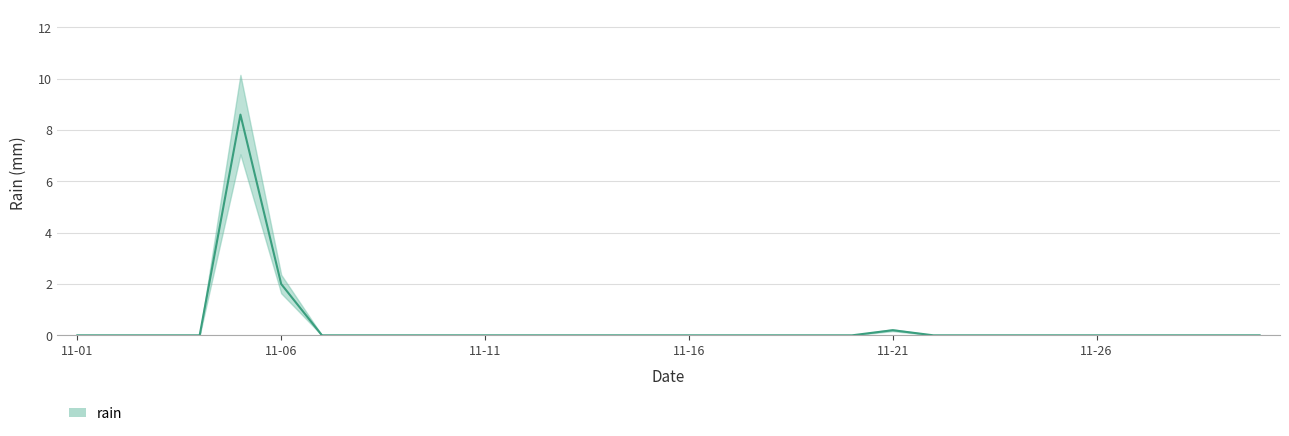

Which has a higher value, 2014-11-04 or 2014-11-07?

2014-11-04